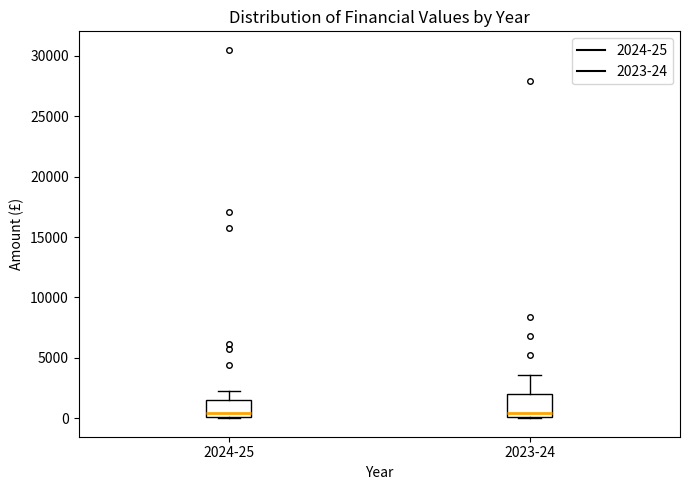

Reading left to right, transcribe this box plot: for each box, give where its median line is, the range the box spans, and where its two whiskers end, as read against the y-axis. The values are not printed on the chart, so give them approximately, as read against the axis.

2024-25: median 500, box 0 to 1500, whiskers 0 to 2500
2023-24: median 500, box 0 to 2000, whiskers 0 to 3500